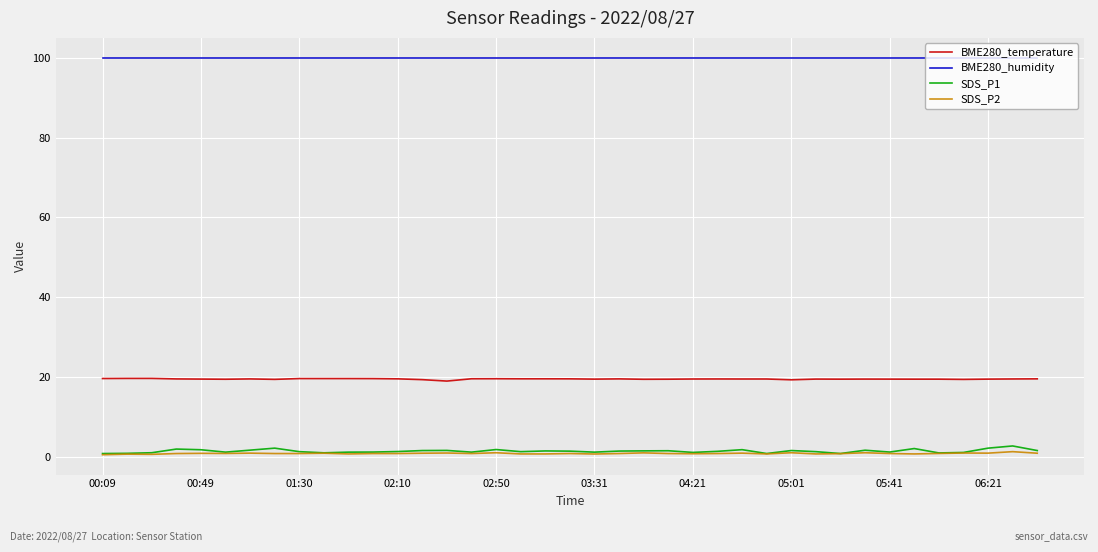

What is the smallest value displayed?

0.5